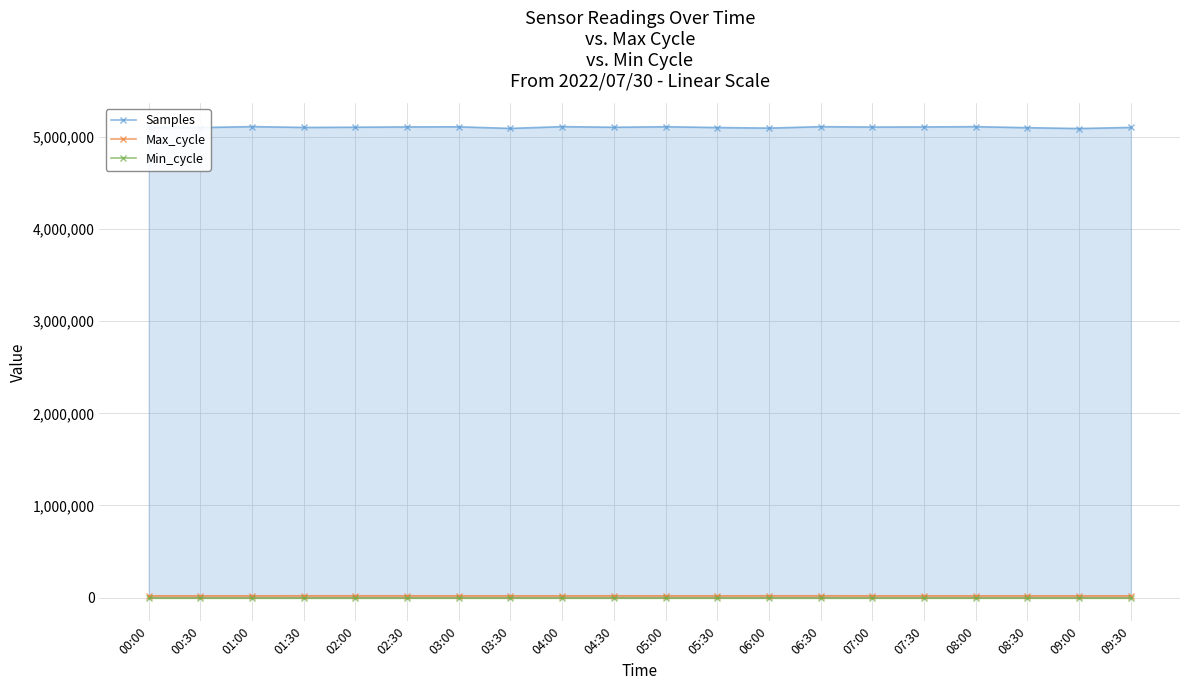

How many values in the Max_cycle series are below 19966?

10